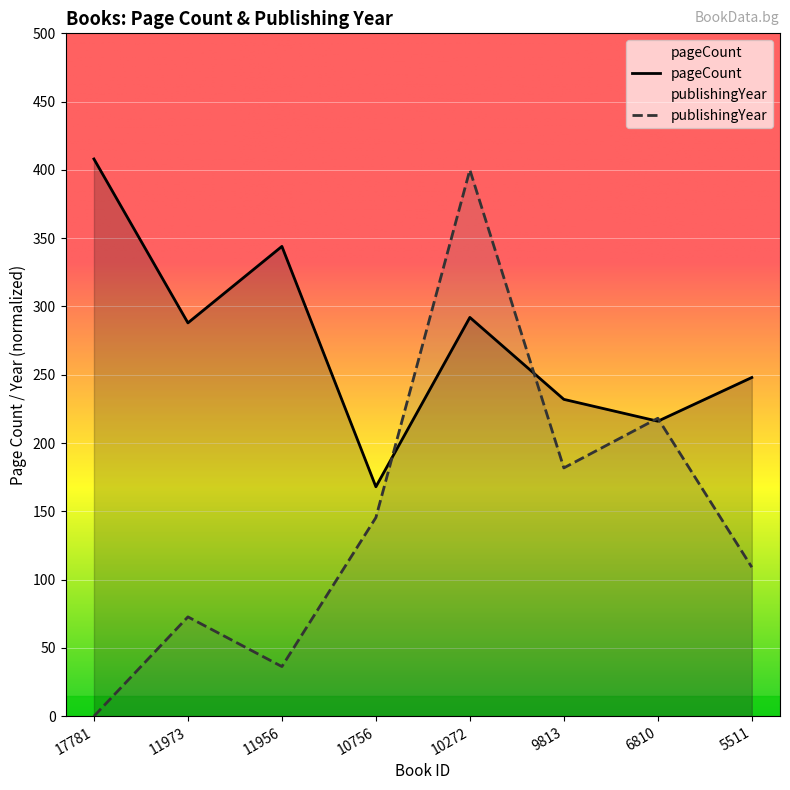

True or false: pageCount has more than 0 points higher than both neighbors.

True